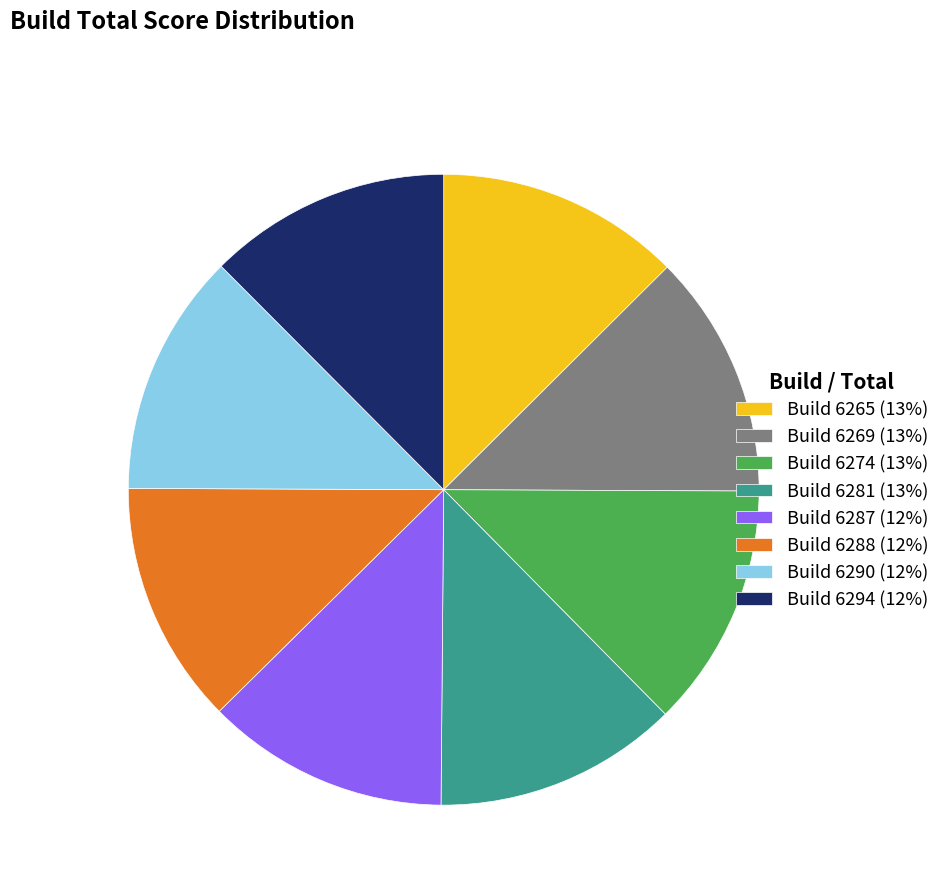

The Build 6288 (12%) slice represents 21% of the pie. True or false?

False